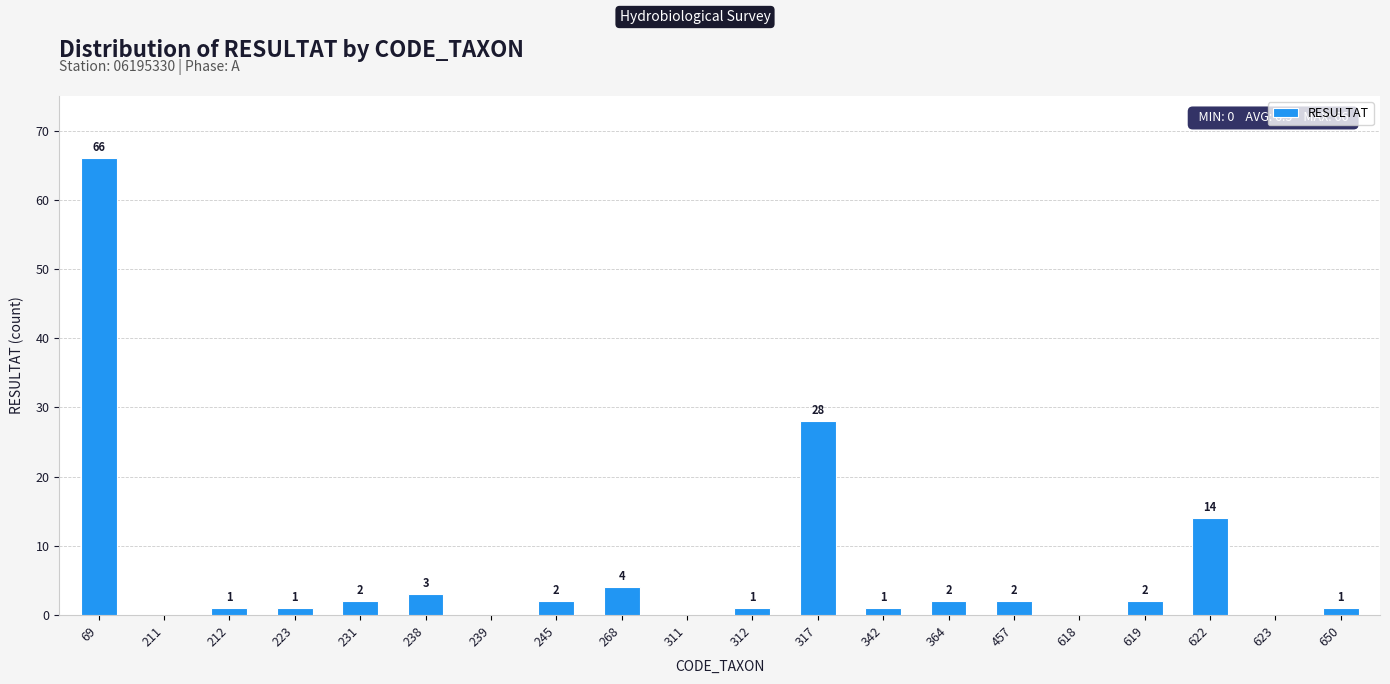

Where is the data nearest to the value 33?

317